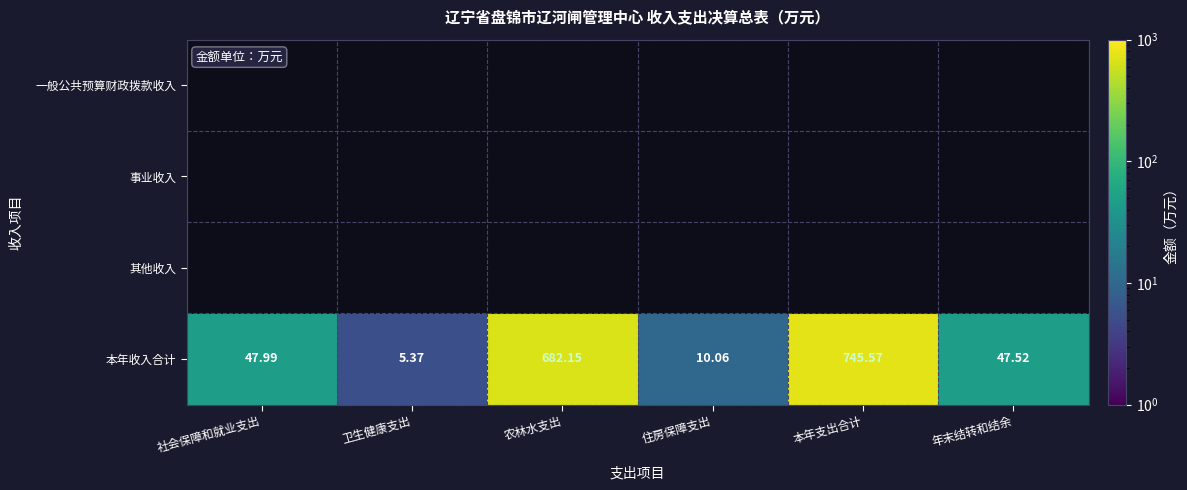

How many values in the 本年收入合计 series exceed 47?

4